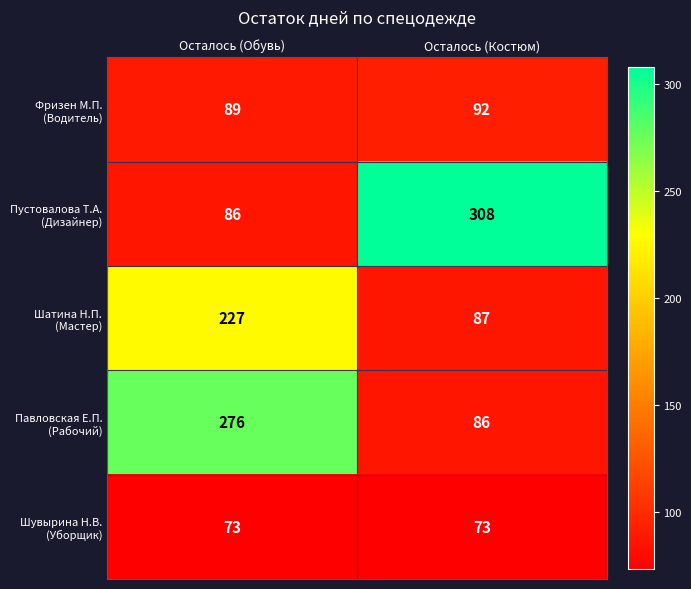

What is the greatest value displayed?

308